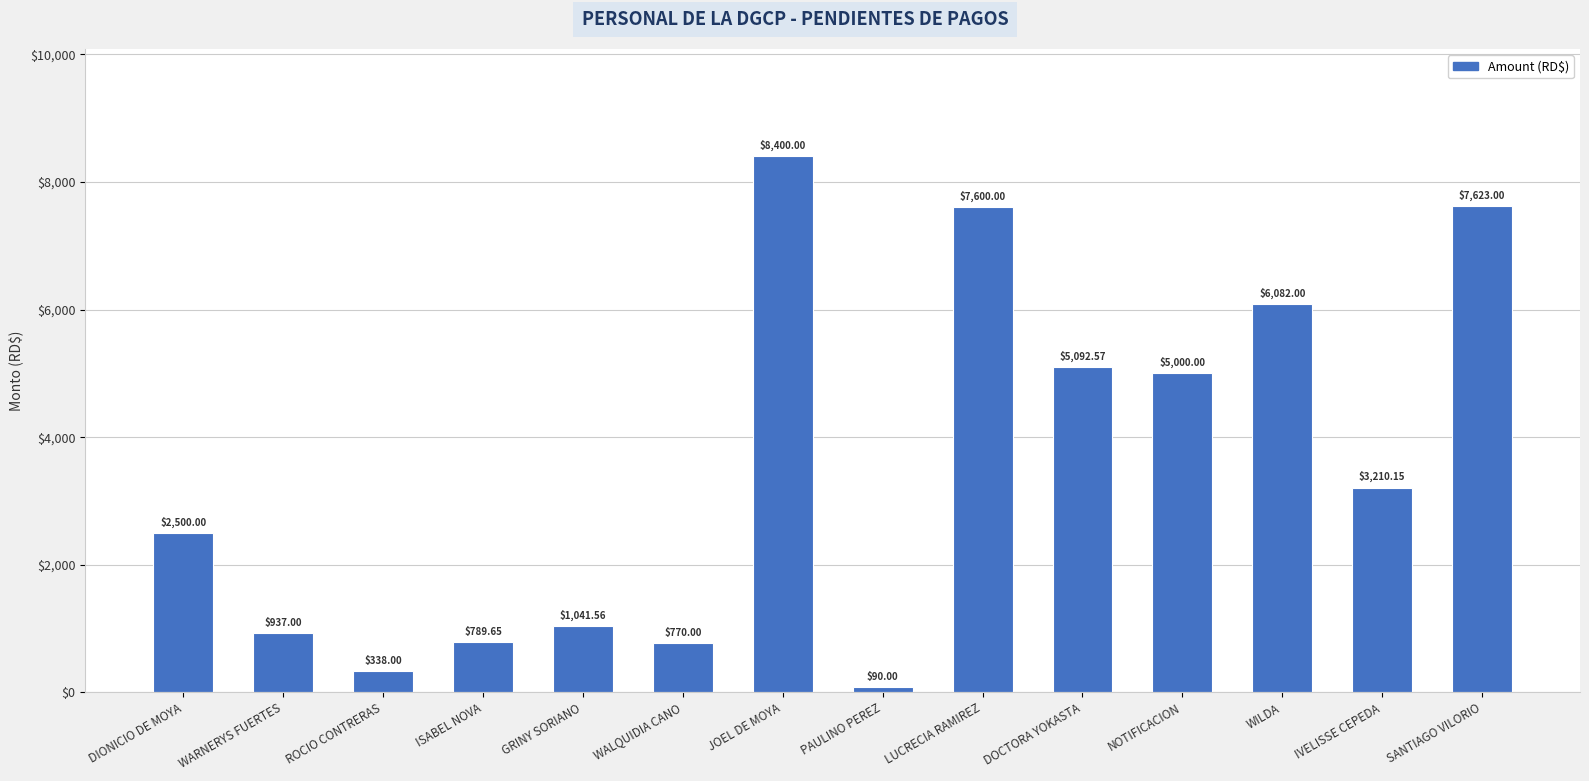

How many bars are there in total?

14